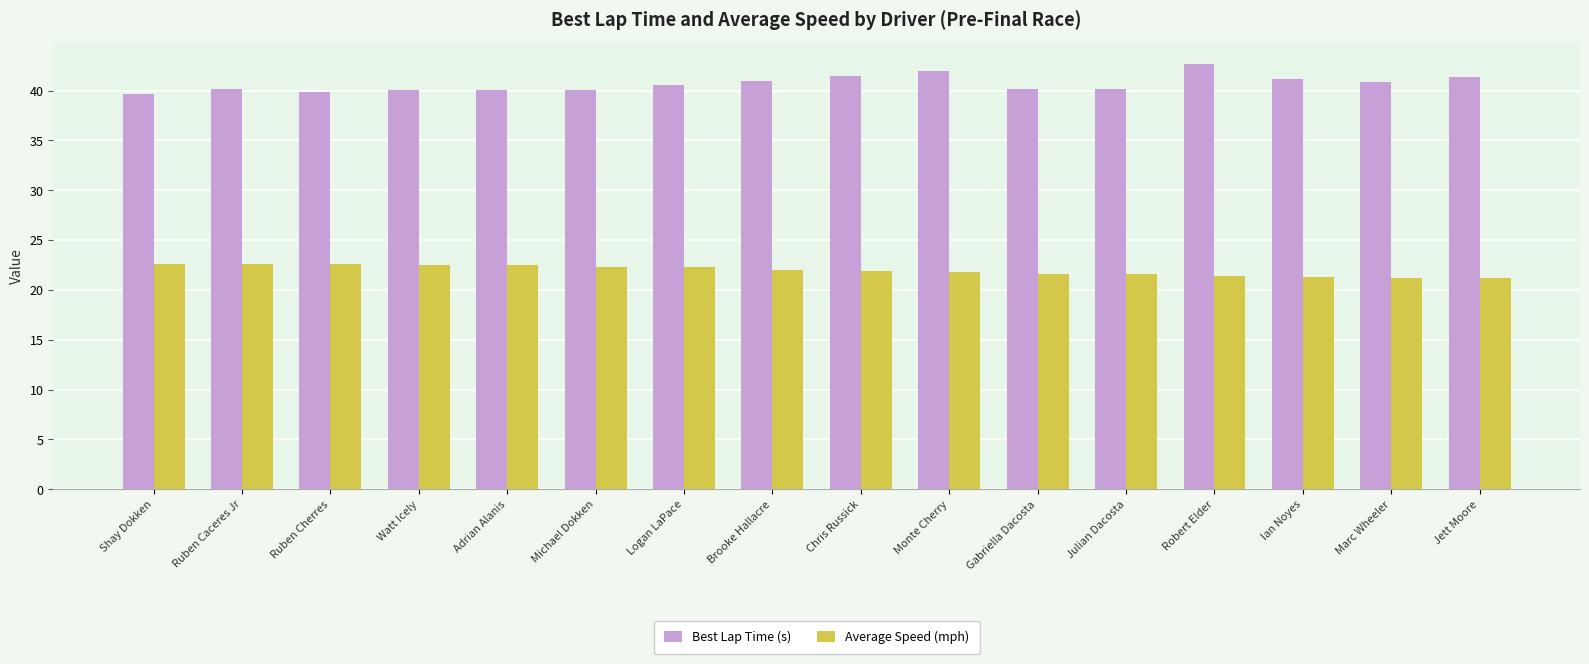

What is the label of the 4th bar from the right?

Robert Elder